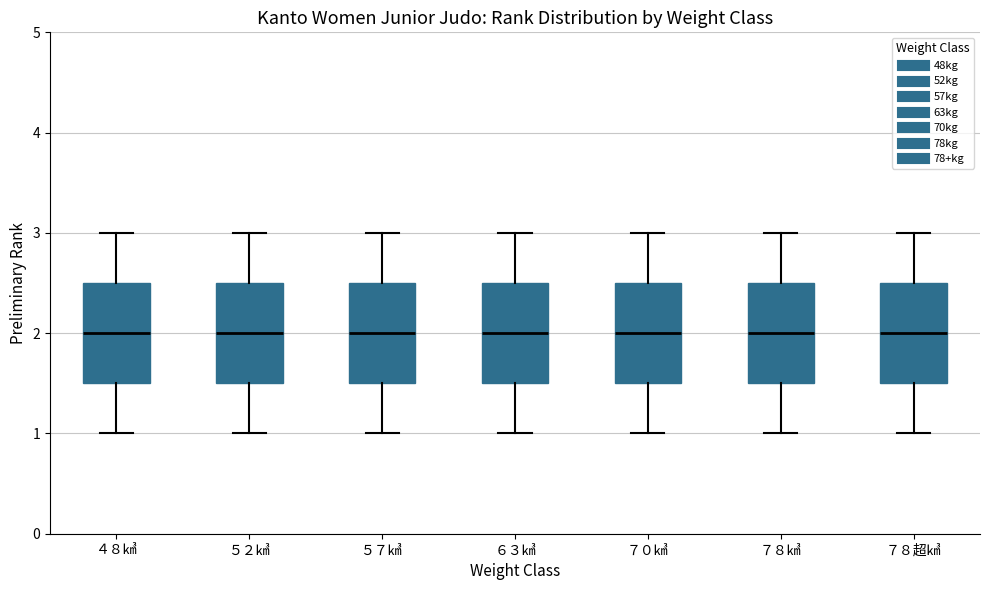

Where does the upper whisker of the box for ７８超㎦ end on the y-axis? The values are not printed on the chart, so give them approximately, as read against the axis.

3.0